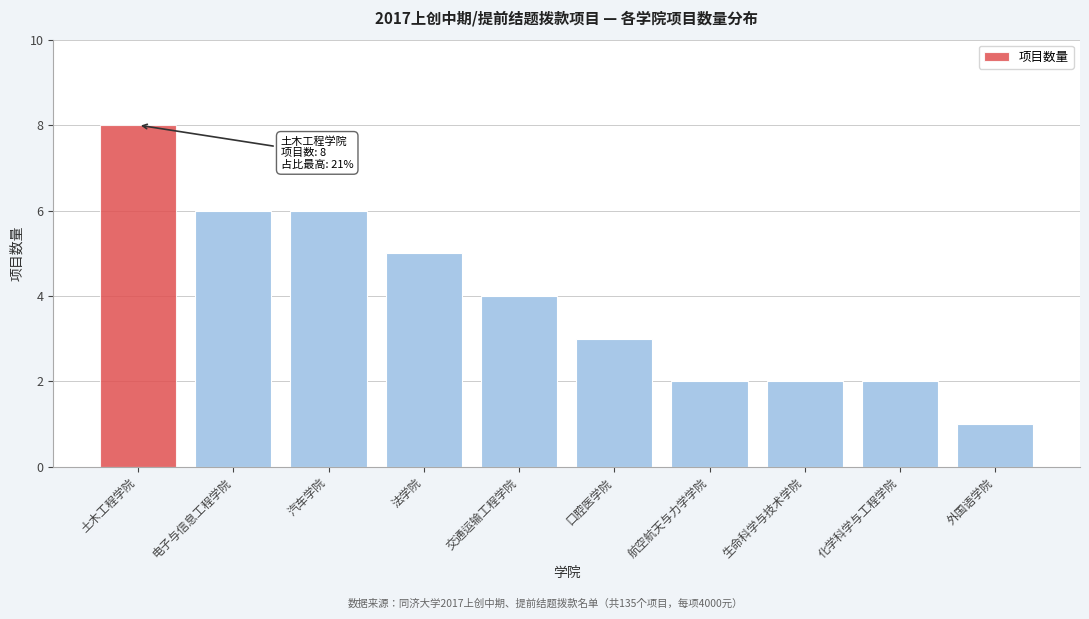

Reading left to right, list all the values displayed in this chart.

土木工程学院=8	电子与信息工程学院=6	汽车学院=6	法学院=5	交通运输工程学院=4	口腔医学院=3	航空航天与力学学院=2	生命科学与技术学院=2	化学科学与工程学院=2	外国语学院=1